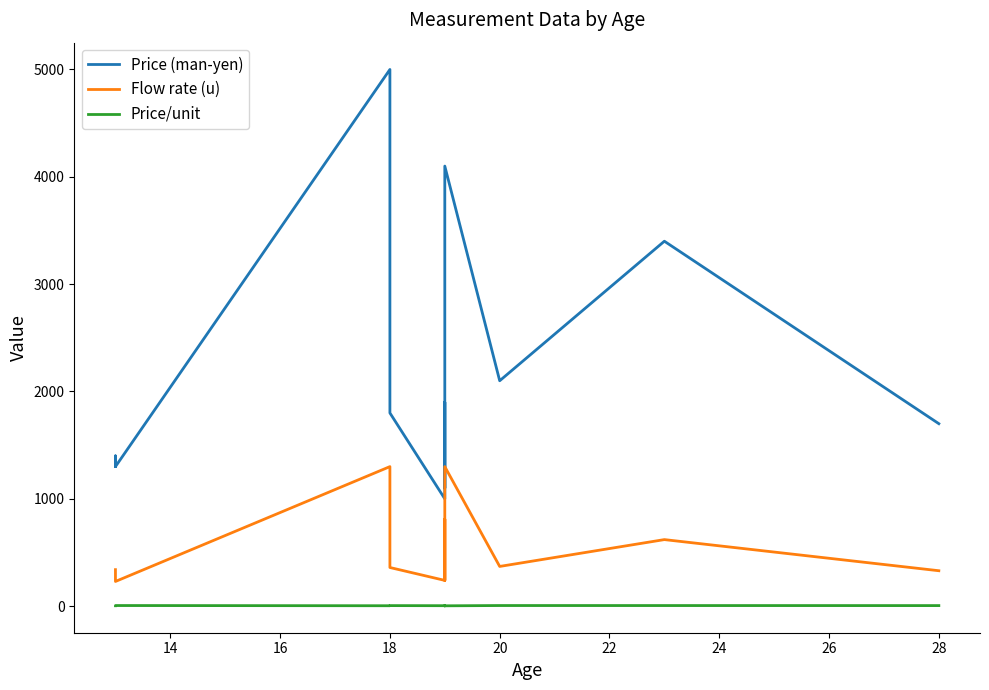

In Flow rate (u), how many points are lower than both neighbors (excluding endpoints)?

4